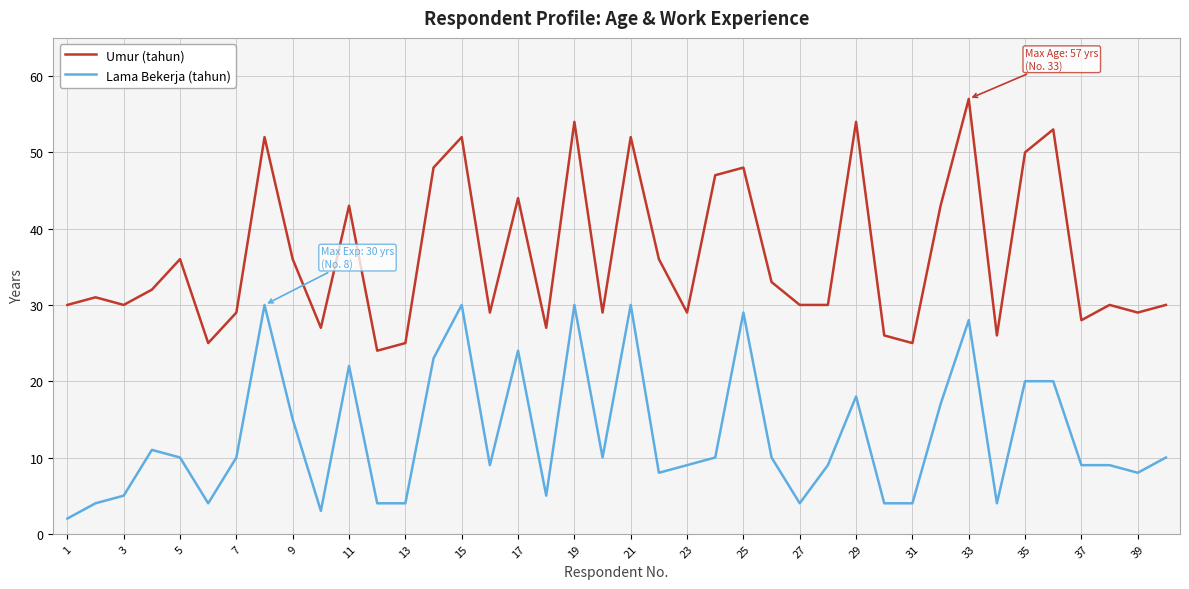

Rank the series by their average value, from lowest to highest.

Lama Bekerja (tahun), Umur (tahun)